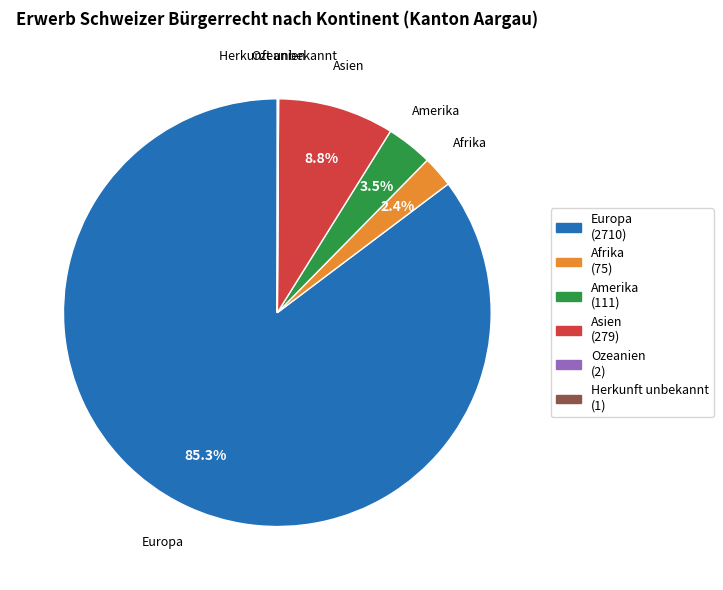

Does Asien account for over 50% of the chart?

No